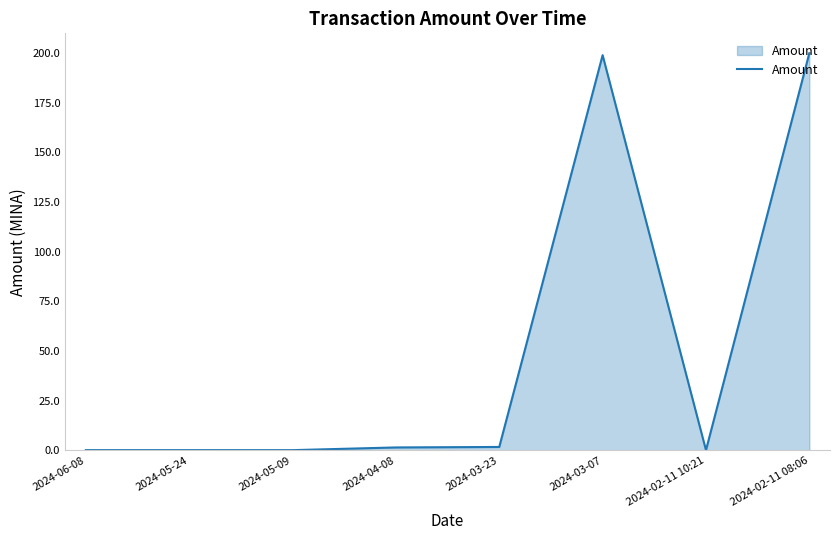

What is the difference between the maximum and minimum values?

200.0